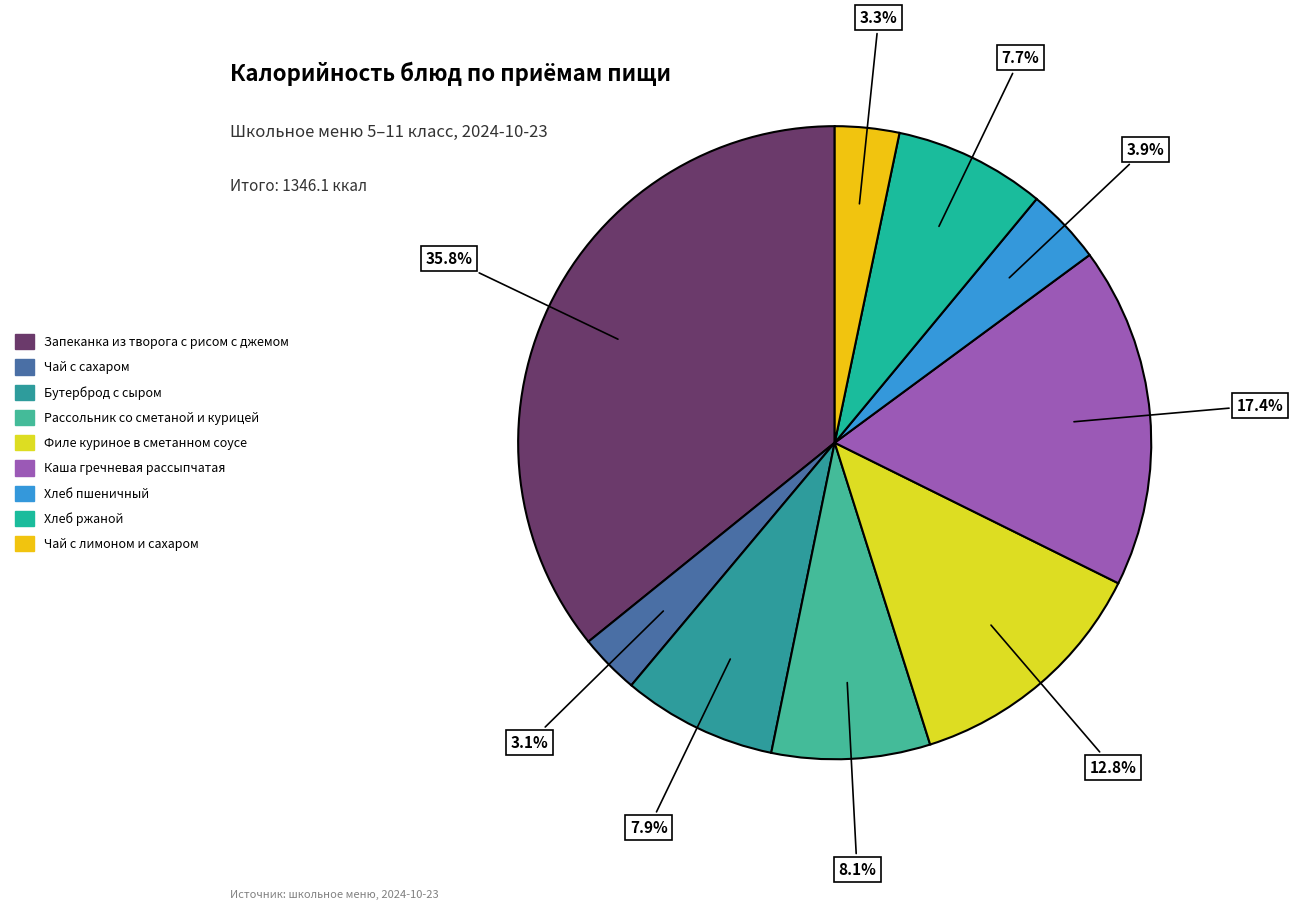

Between Запеканка из творога с рисом с джемом and Чай с сахаром, which is larger?

Запеканка из творога с рисом с джемом